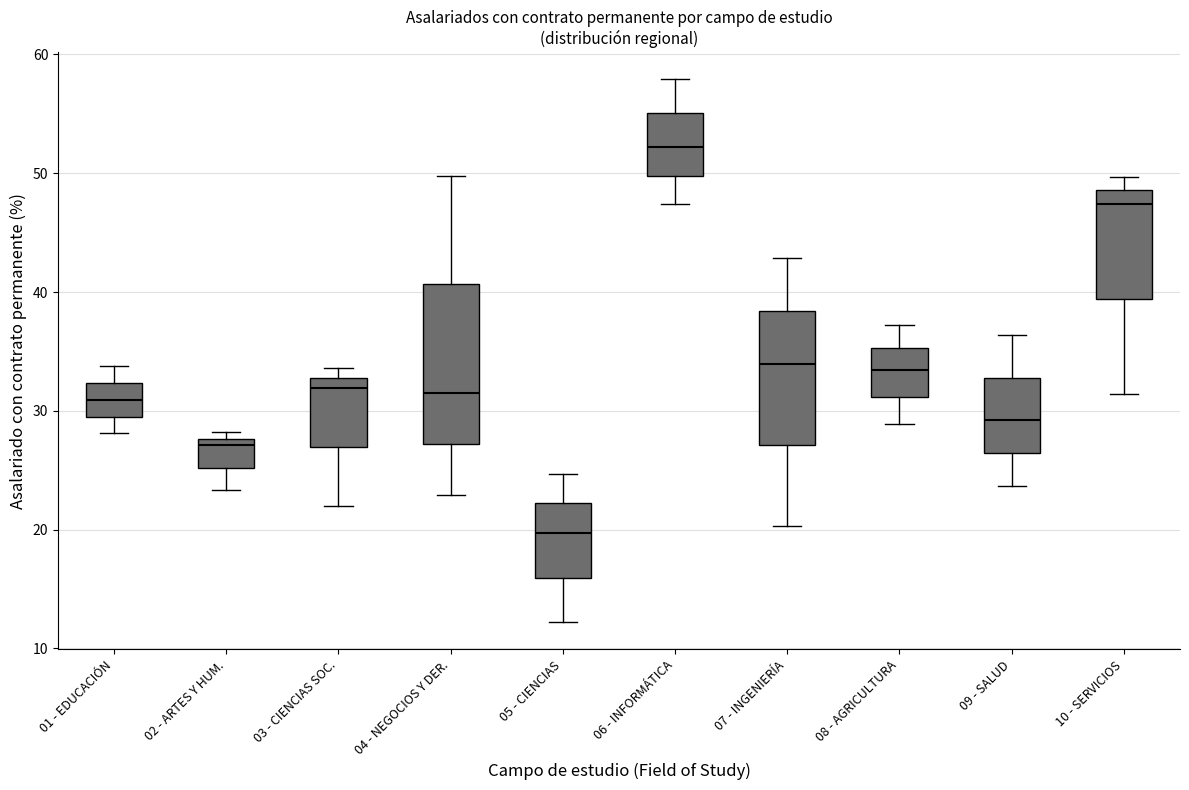

Which box has the highest median line?

06 - INFORMÁTICA